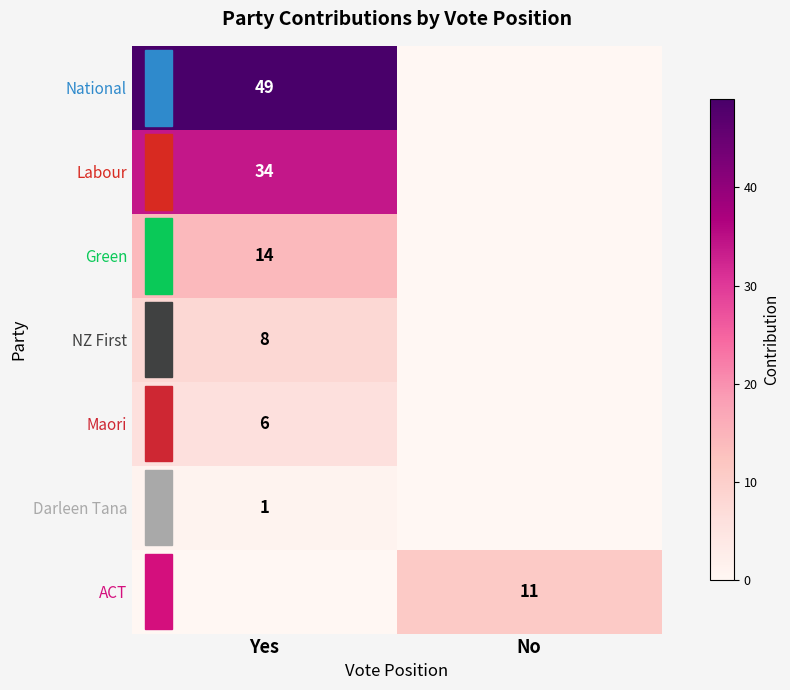

Is the value of Labour at Yes greater than the value of Maori at Yes?

Yes